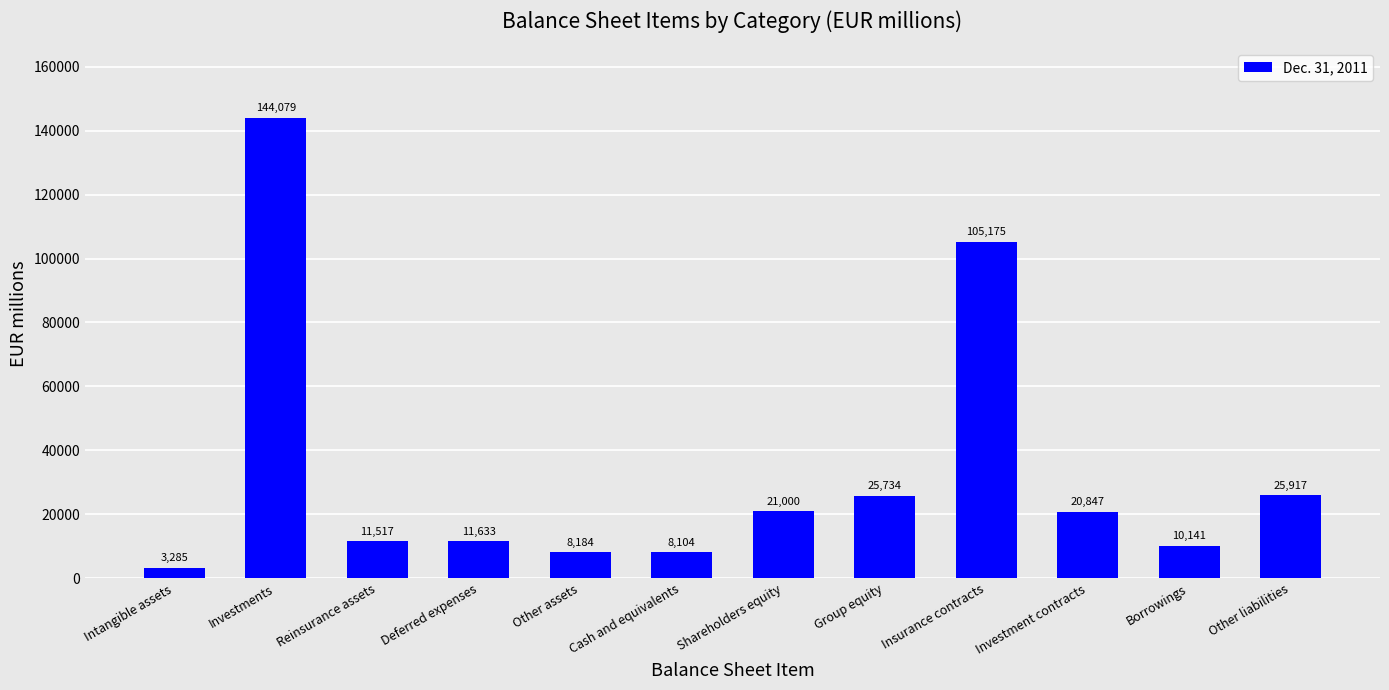

Count the number of data series in this chart.

1